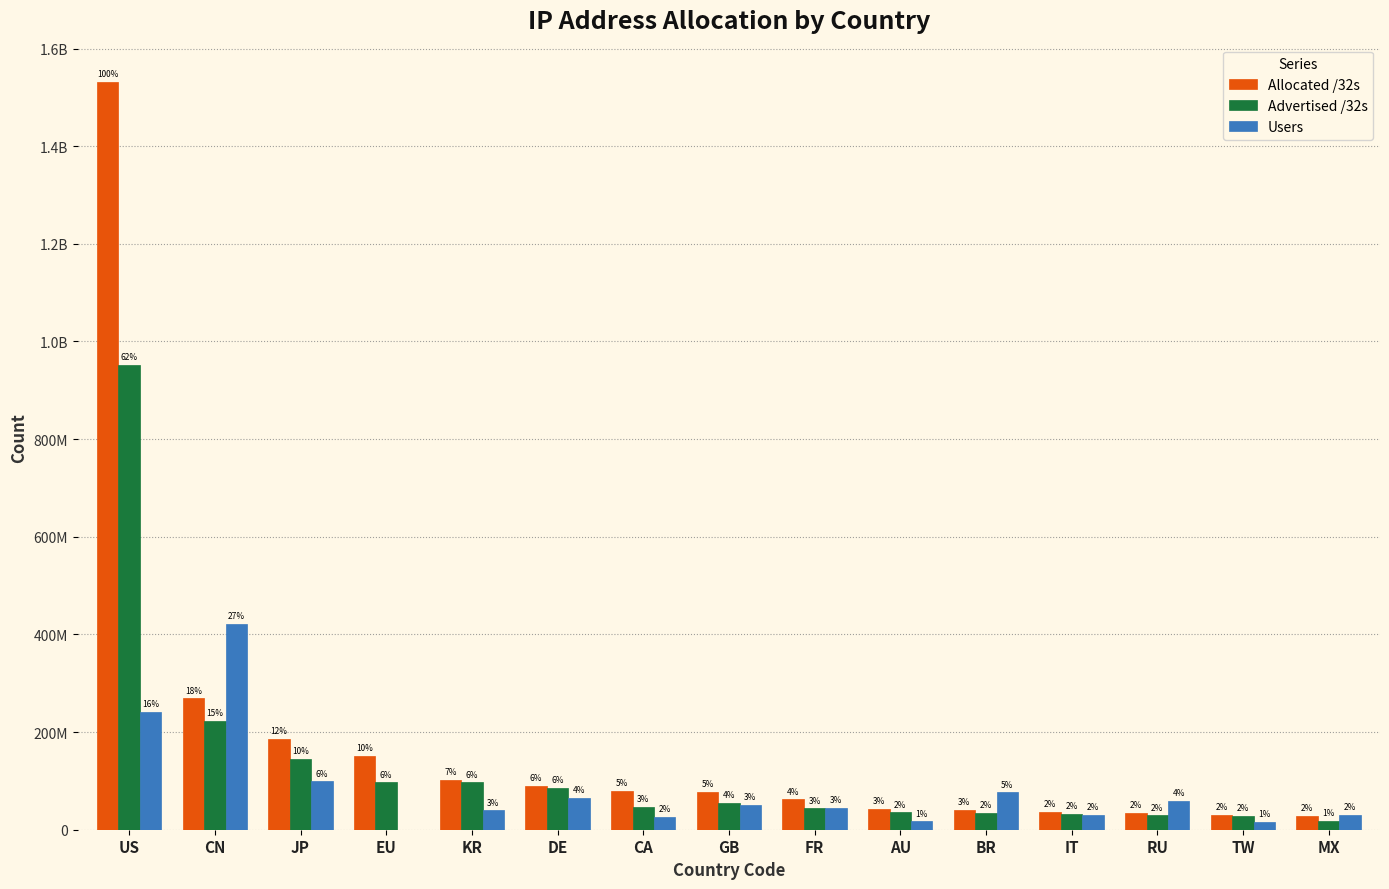

True or false: Allocated /32s has a value of 62221920 at FR.

True